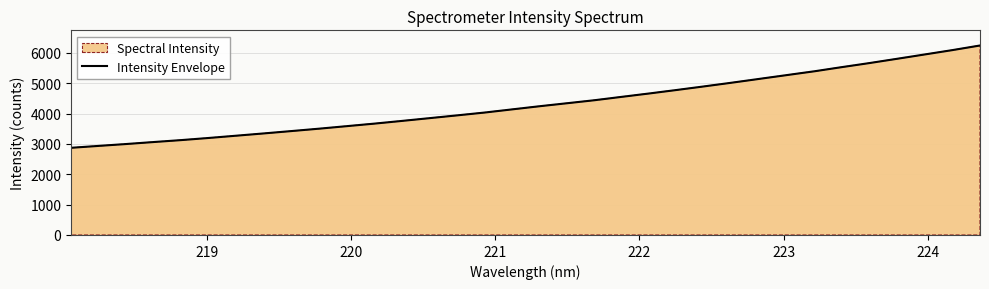

What is the greatest value displayed?

6243.3